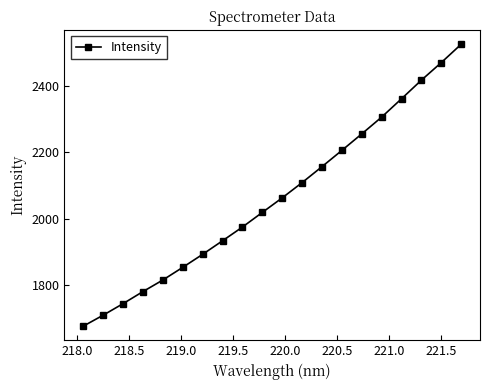

How many lines are shown in the chart?

1